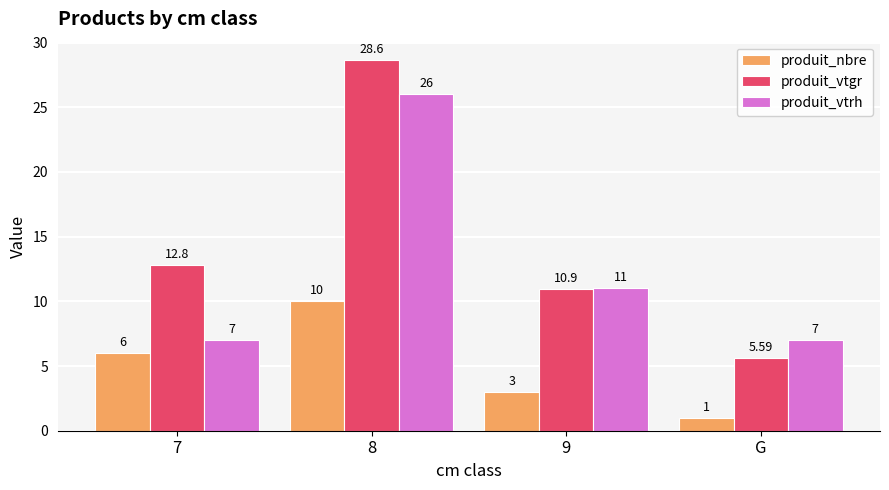

Which label corresponds to the smallest value in the chart?

G